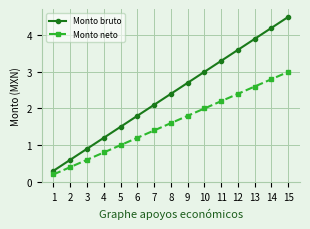

At which category does the chart reach its peak across all series?

15